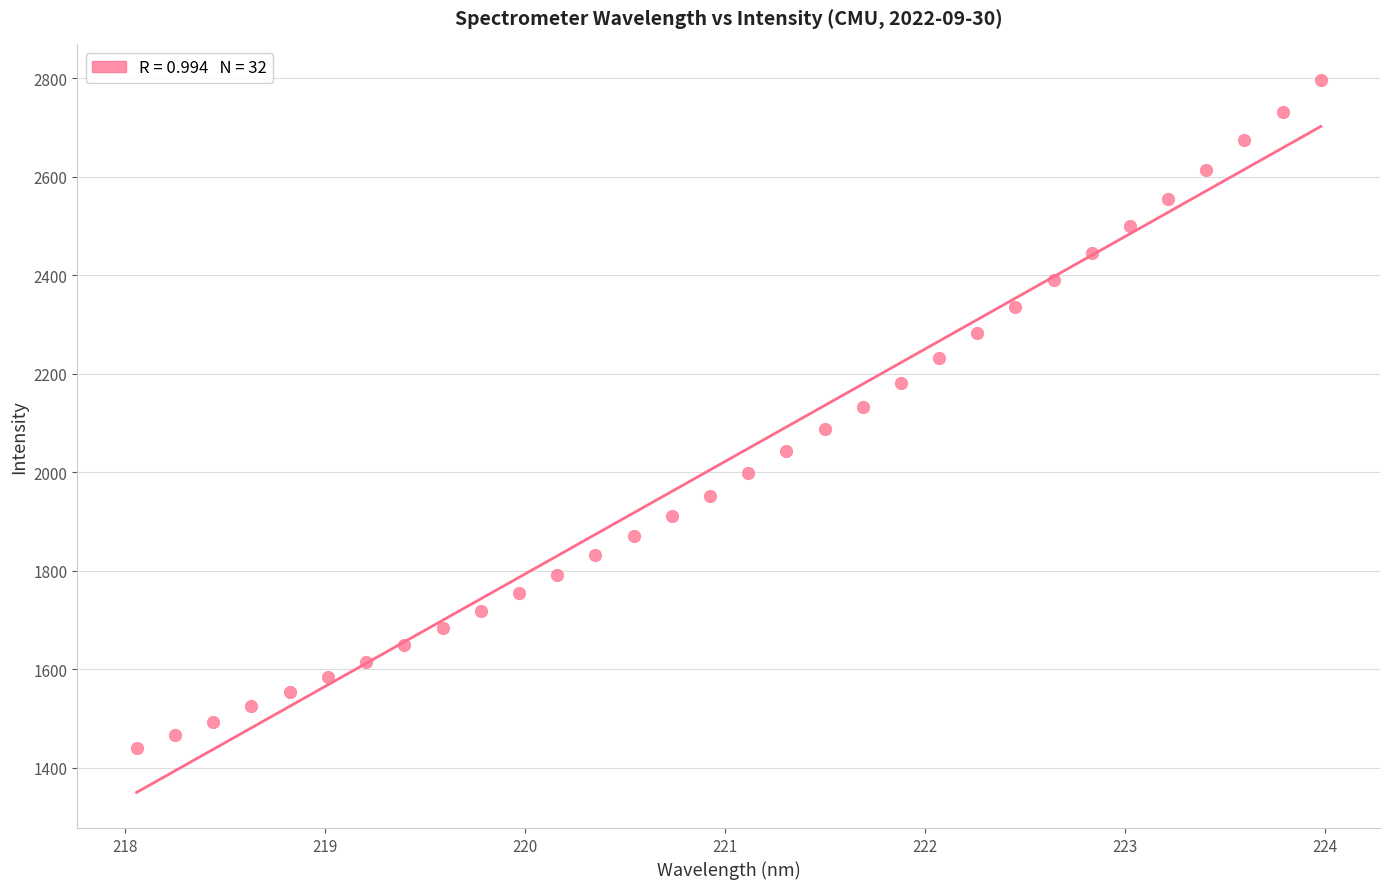

What is the range of Y values (max minus min)?

1356.3